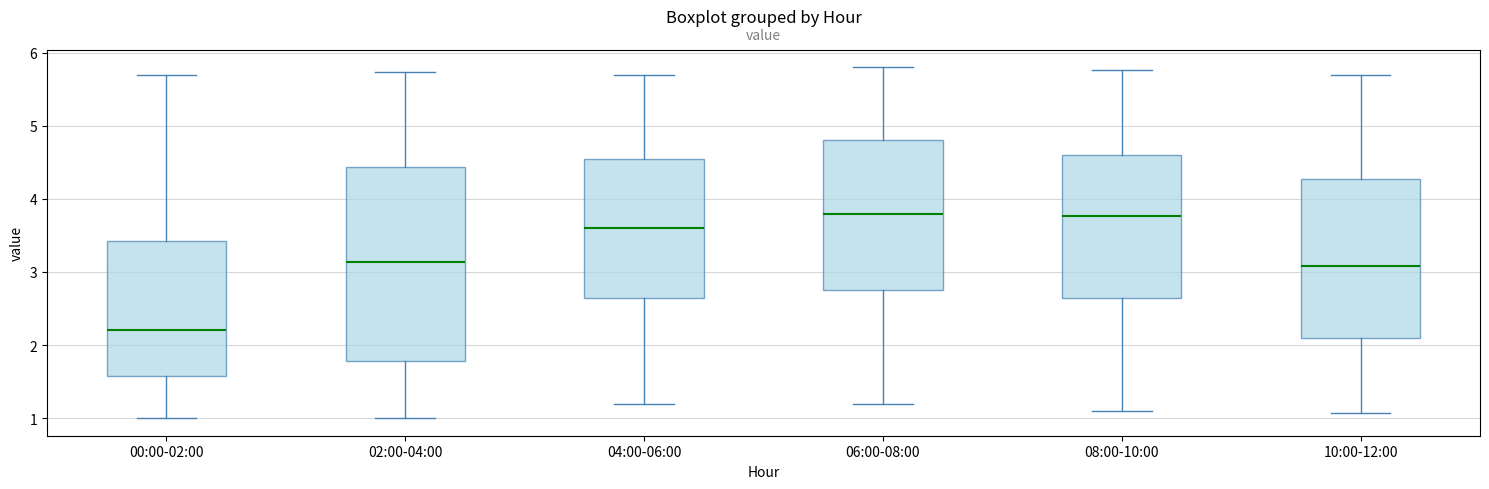

Reading left to right, read every box against the y-axis: the position of its median line, the range the box covers, and the ends of its whiskers. The values are not printed on the chart, so give them approximately, as read against the axis.

00:00-02:00: median 2.2, box 1.6 to 3.4, whiskers 1.0 to 5.7
02:00-04:00: median 3.1, box 1.8 to 4.4, whiskers 1.0 to 5.7
04:00-06:00: median 3.6, box 2.7 to 4.6, whiskers 1.2 to 5.7
06:00-08:00: median 3.8, box 2.8 to 4.8, whiskers 1.2 to 5.8
08:00-10:00: median 3.8, box 2.7 to 4.6, whiskers 1.1 to 5.8
10:00-12:00: median 3.1, box 2.1 to 4.3, whiskers 1.1 to 5.7